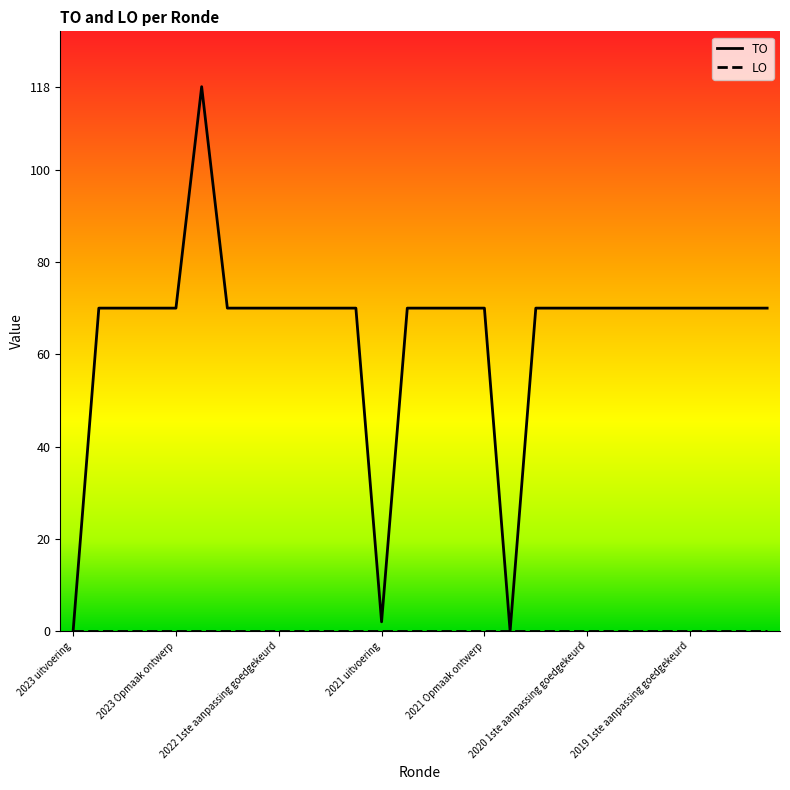

Which series has the widest spread of values?

TO